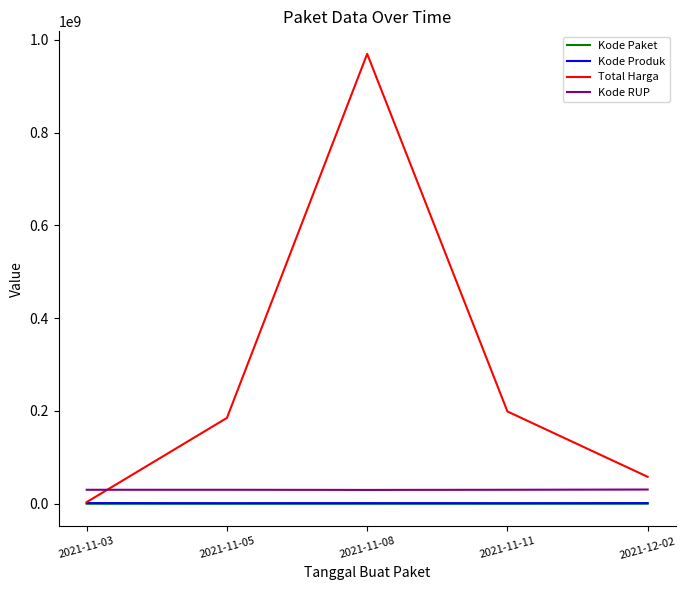

True or false: Kode Paket and Kode RUP cross at least once.

False